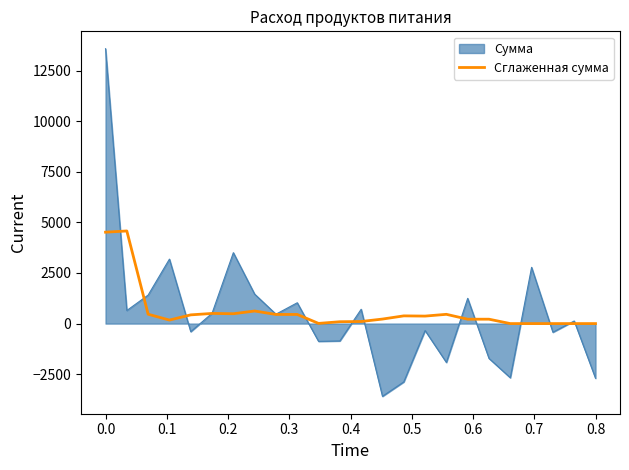

List the series in order of their peak value, highest first.

Сумма, Сглаженная сумма